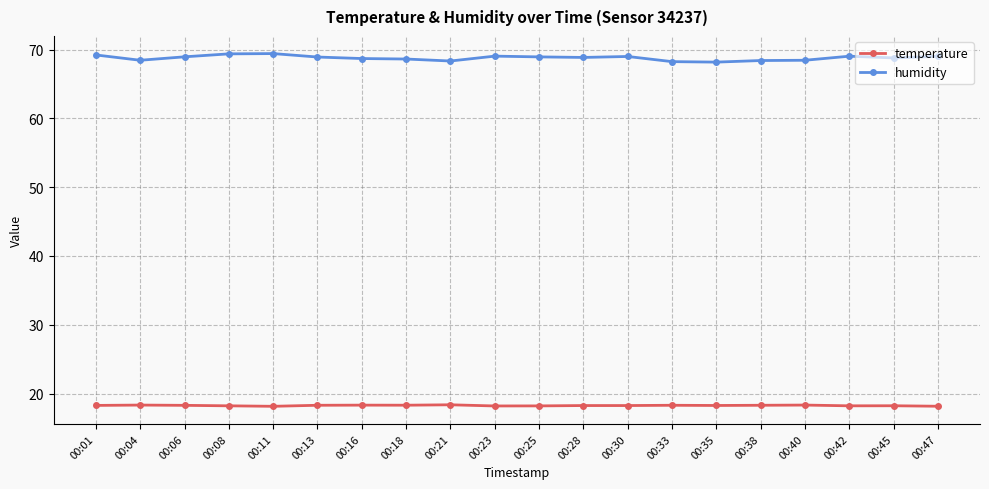

True or false: temperature has a value of 7.8 at 00:23.

False